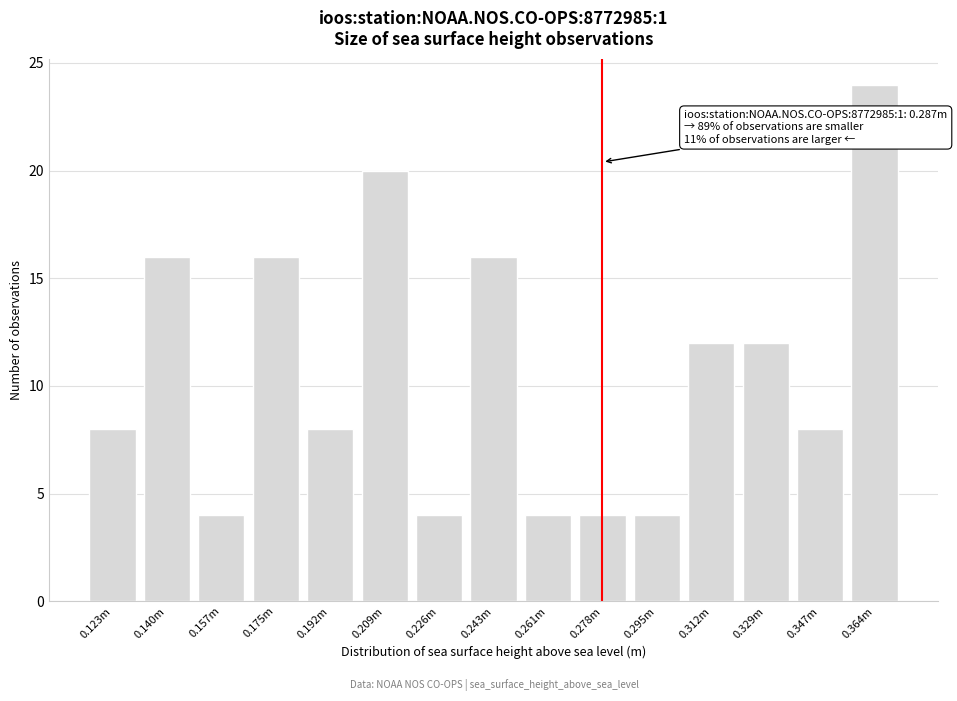

Reading left to right, list all the values displayed in this chart.

8	16	4	16	8	20	4	16	4	4	4	12	12	8	24